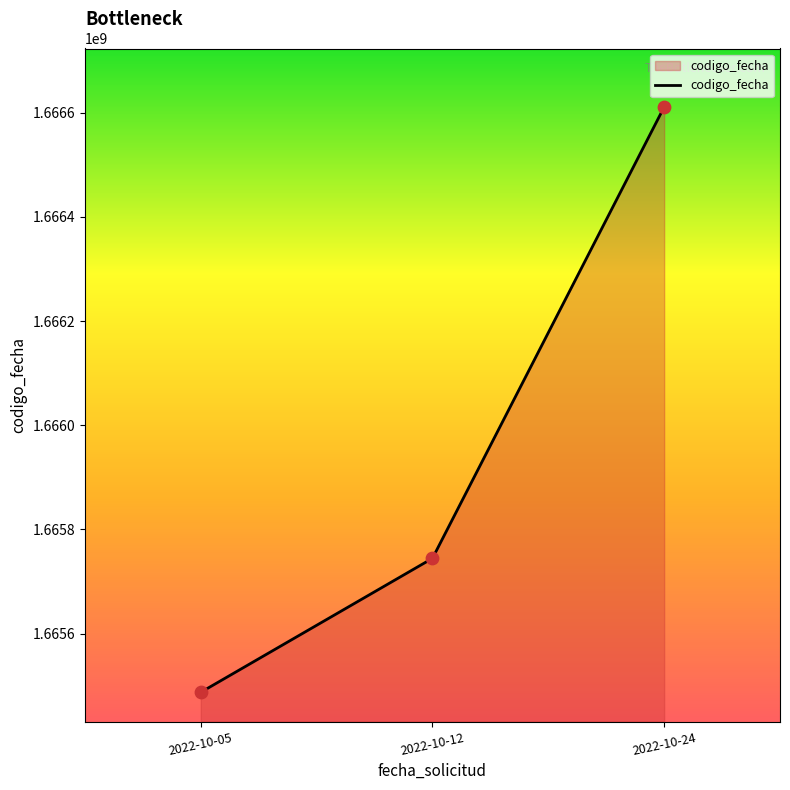

What is the ratio of the value at 2022-10-24 to the value at 2022-10-12?

1.0